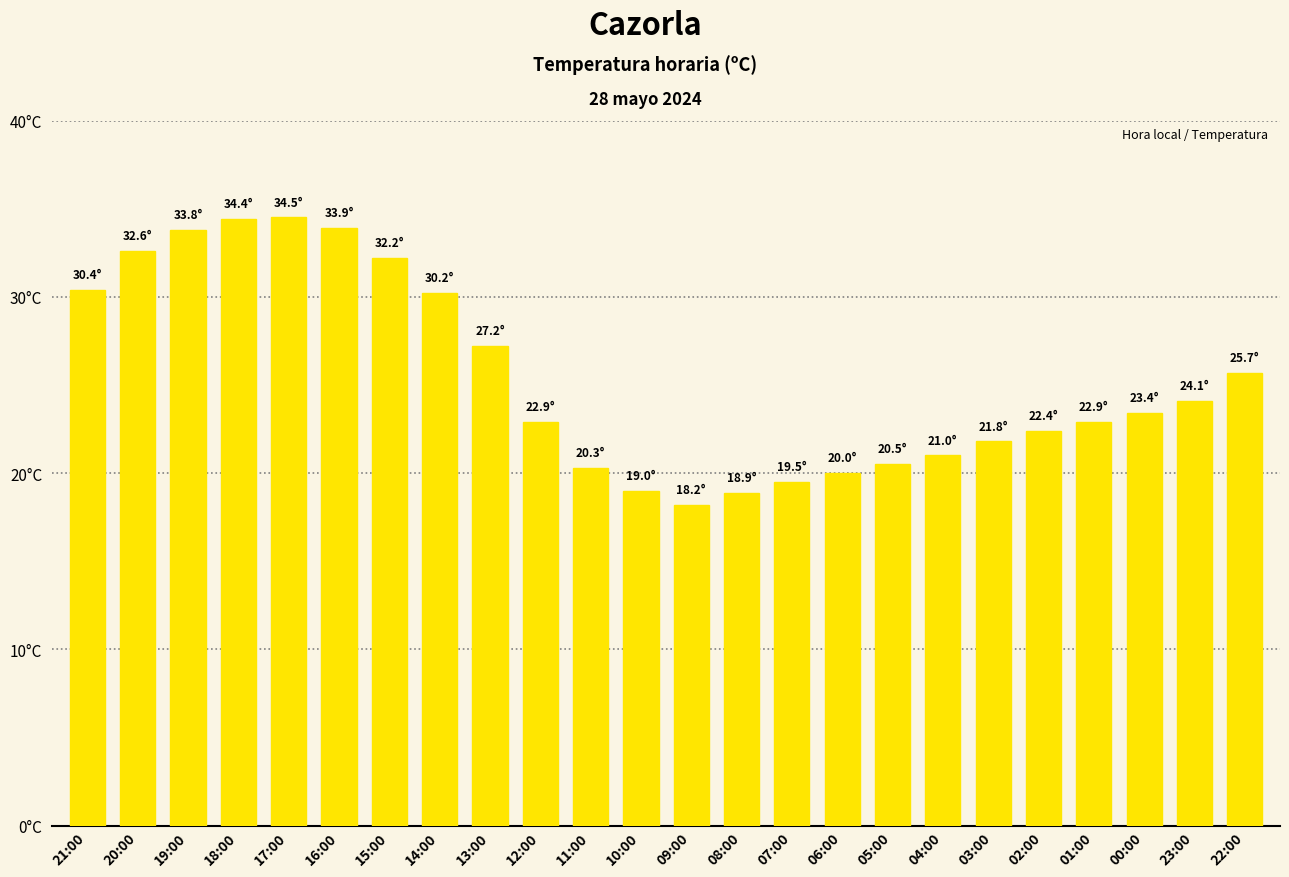

Does the chart contain any negative values?

No